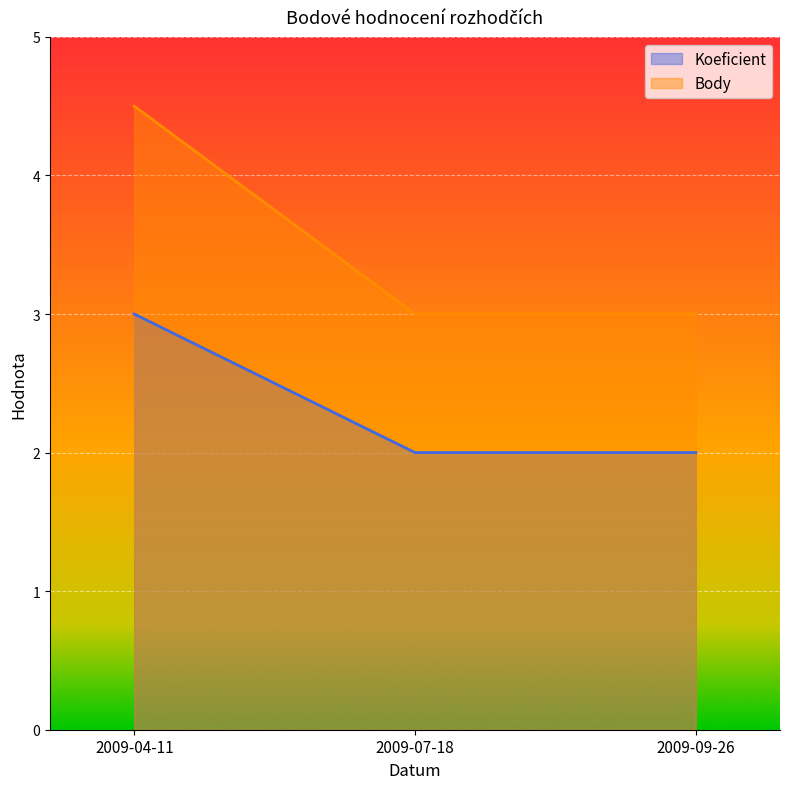

Reading left to right, transcribe all the data shown in this chart.

Koeficient: 3.0	2.0	2.0
Body: 4.5	3.0	3.0